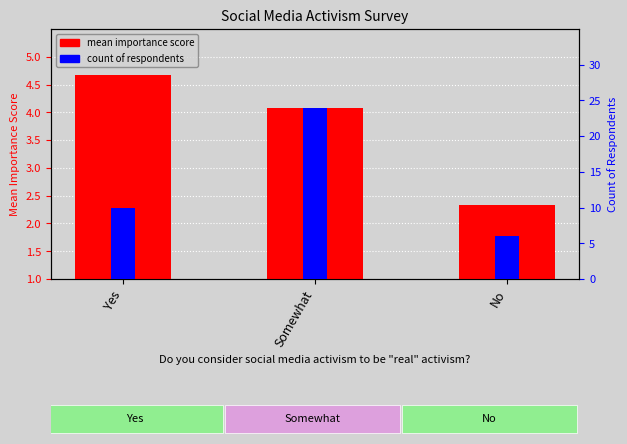

Which has a higher value, No or Somewhat?

Somewhat